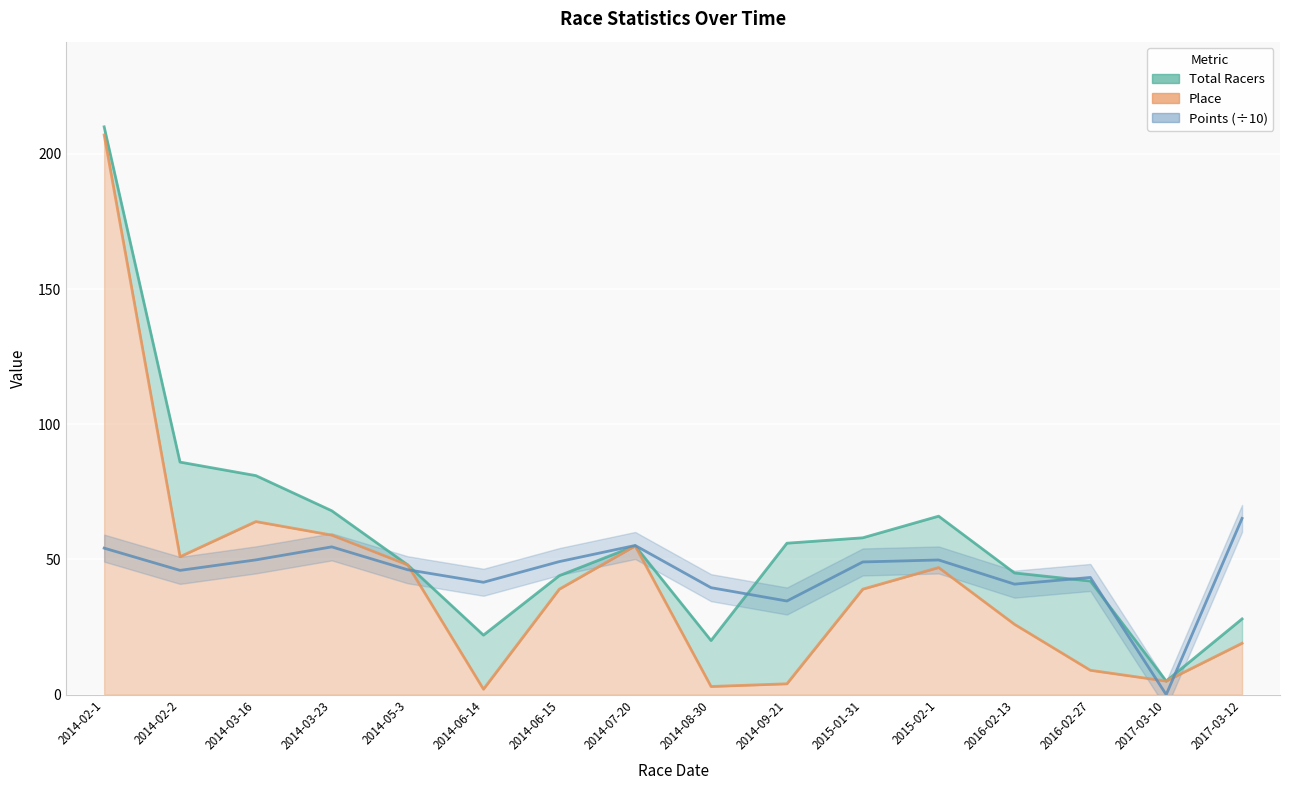

Rank the series by their average value, from lowest to highest.

Place (line), Points (line scaled), Total Racers (line)